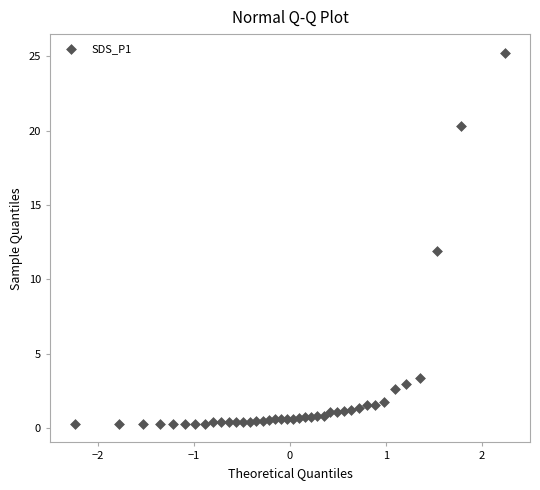

What is the range of Y values (max minus min)?

24.9